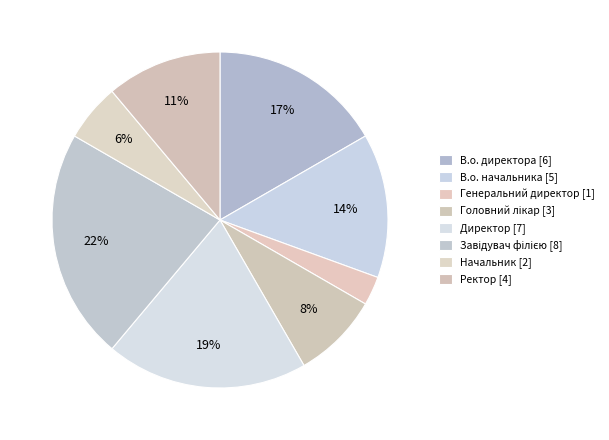

Count the number of slices in the pie.

8